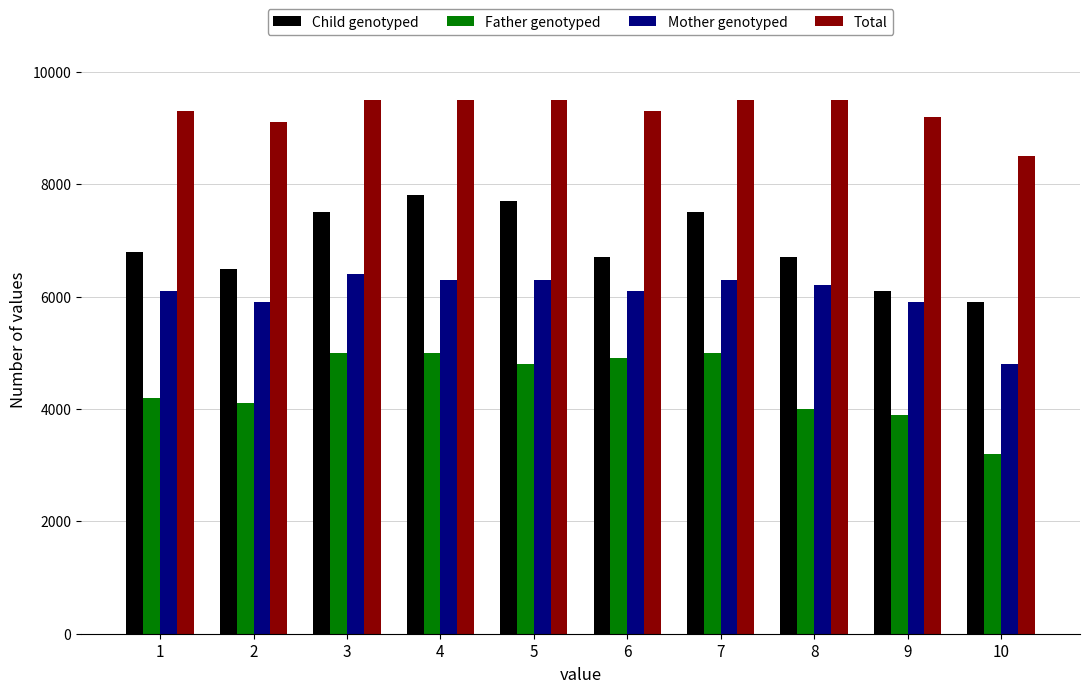

Which series has the widest spread of values?

Child genotyped